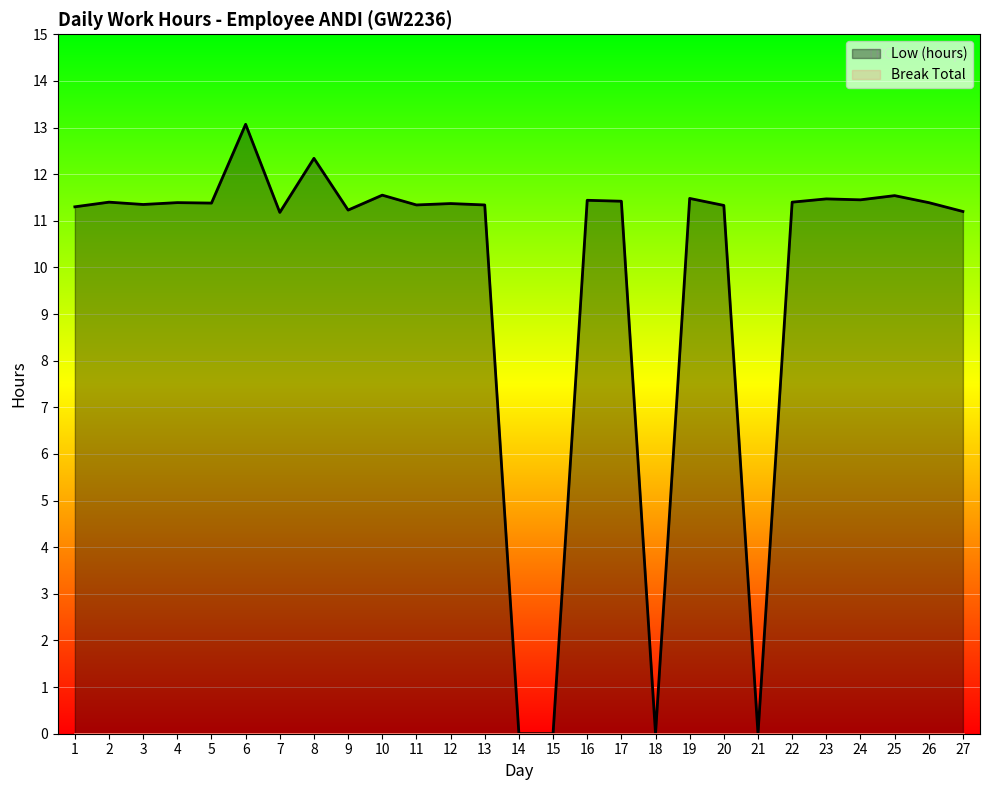

Is the value of Break Total at 16 greater than the value of Low (hours) at 5?

No